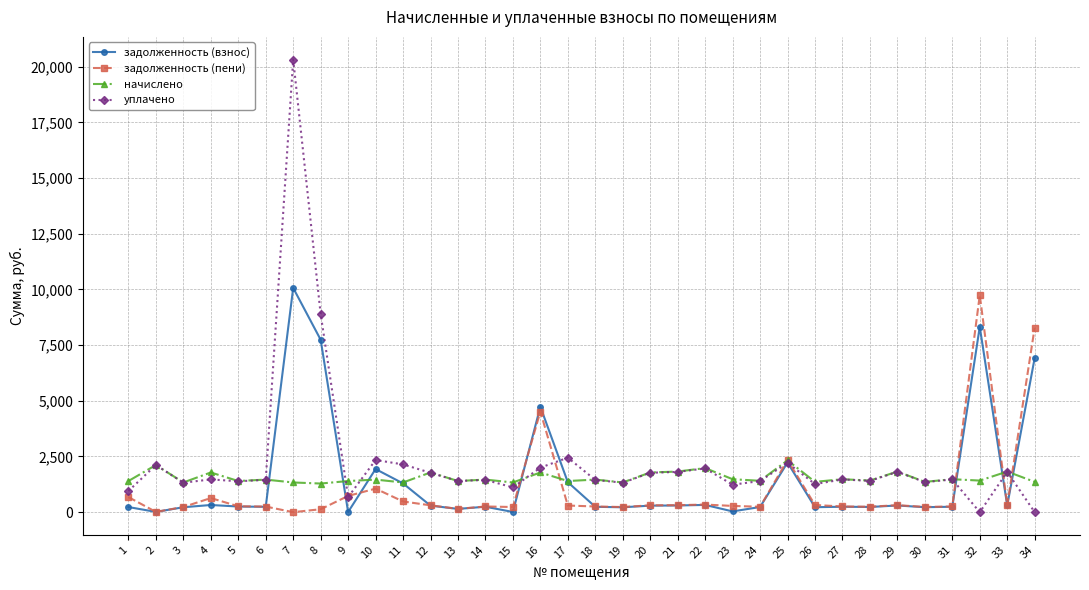

The value of задолженность (взнос) at 8 is 7741.4. True or false?

True